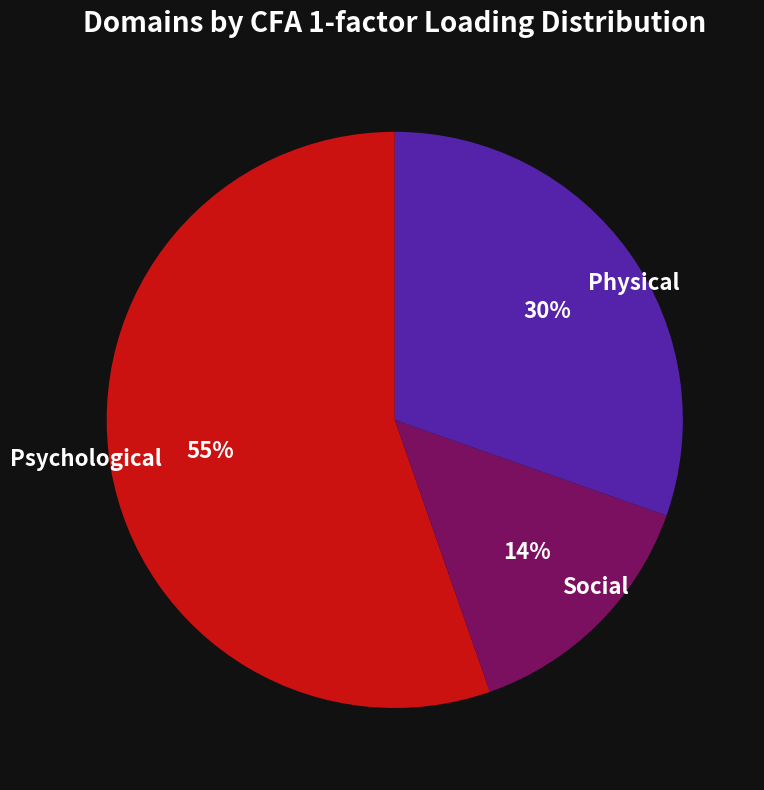

Is the sum of Psychological and Physical greater than half?

Yes